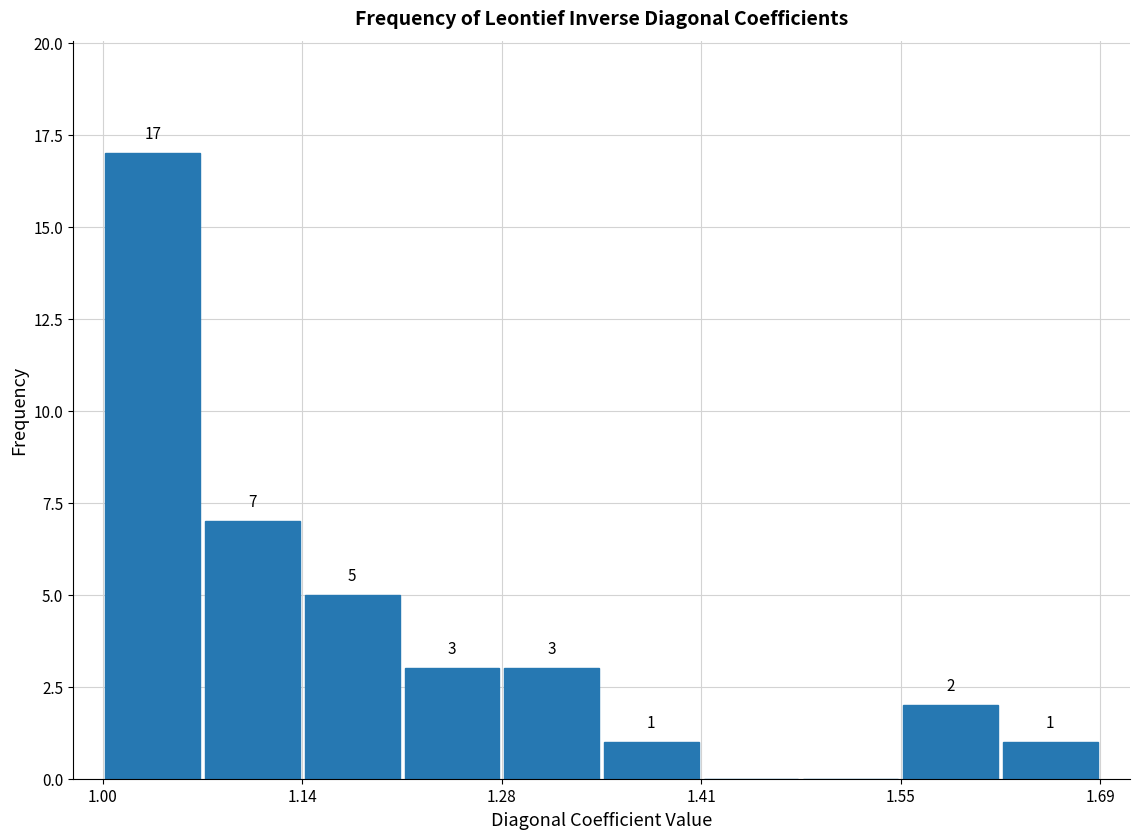

Read against the x-axis, roughly where is the centre of the tallest bar?

1.04